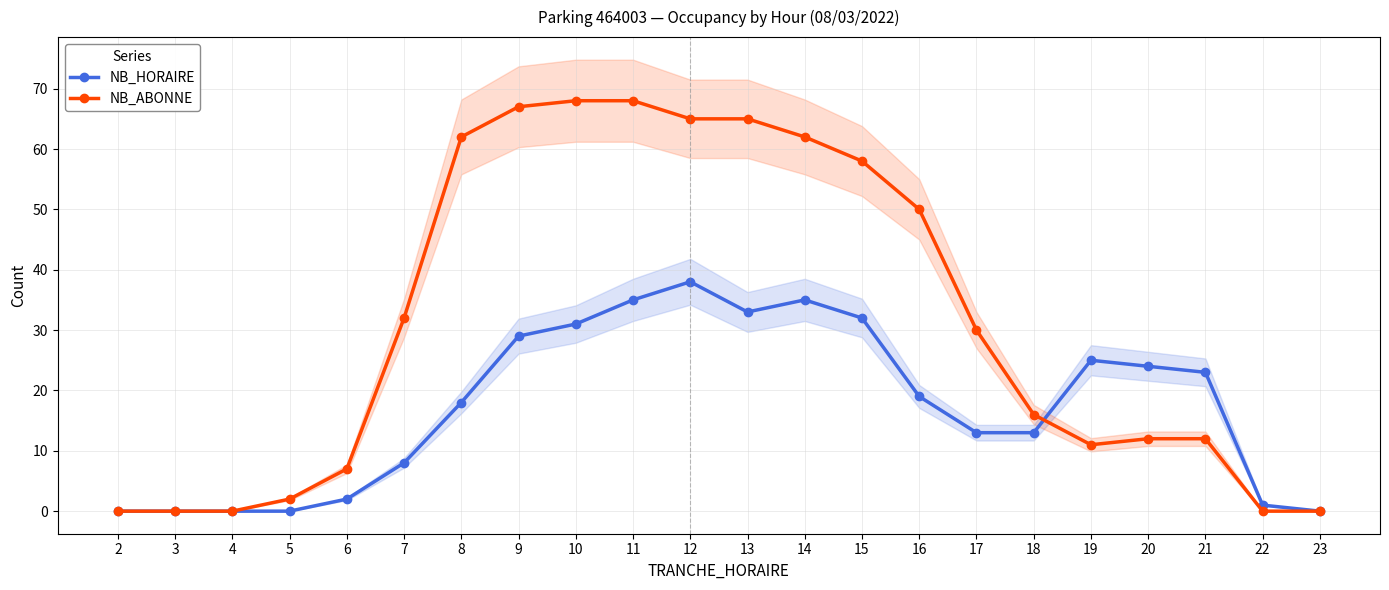

Which category has the highest value in the NB_ABONNE series?

10